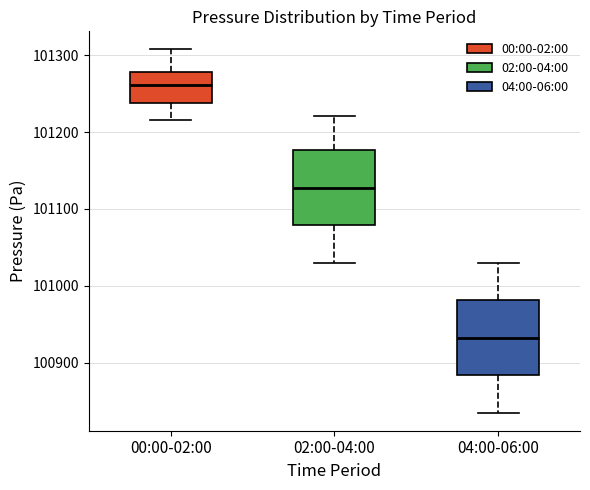

Reading left to right, transcribe this box plot: for each box, give where its median line is, the range the box spans, and where its two whiskers end, as read against the y-axis. The values are not printed on the chart, so give them approximately, as read against the axis.

00:00-02:00: median 101260, box 101240 to 101280, whiskers 101220 to 101310
02:00-04:00: median 101130, box 101080 to 101180, whiskers 101030 to 101220
04:00-06:00: median 100930, box 100880 to 100980, whiskers 100840 to 101030